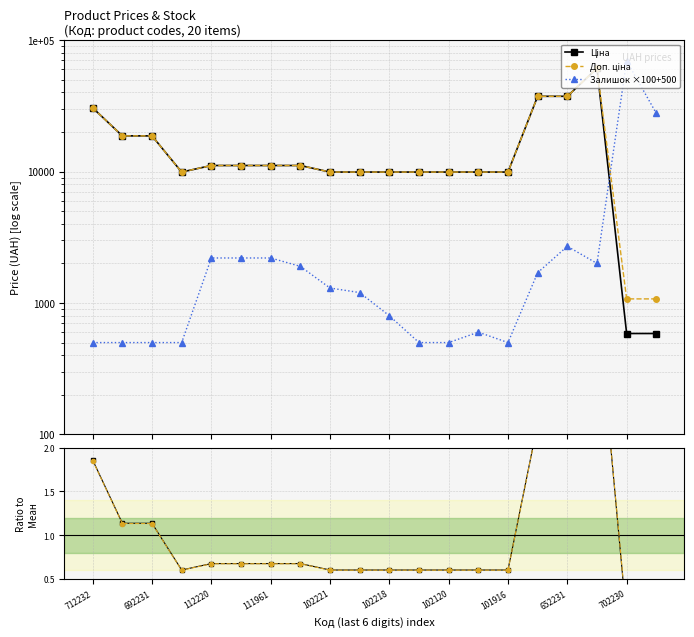

Which series has the widest spread of values?

Залишок ×100+500